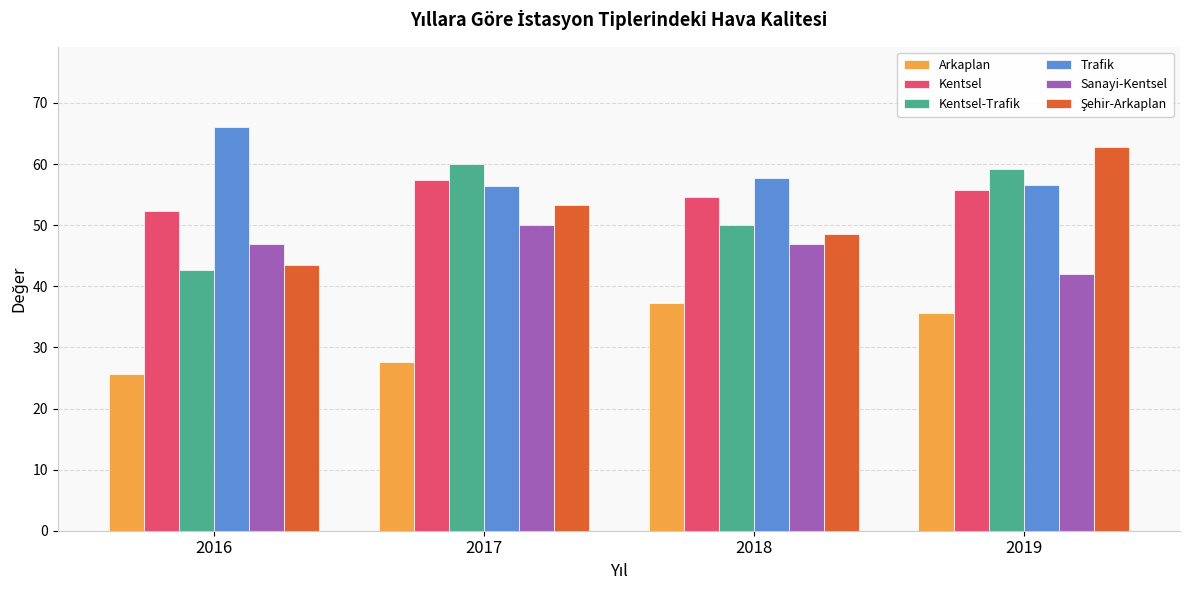

Are the bars grouped side by side (vs. stacked)?

Yes